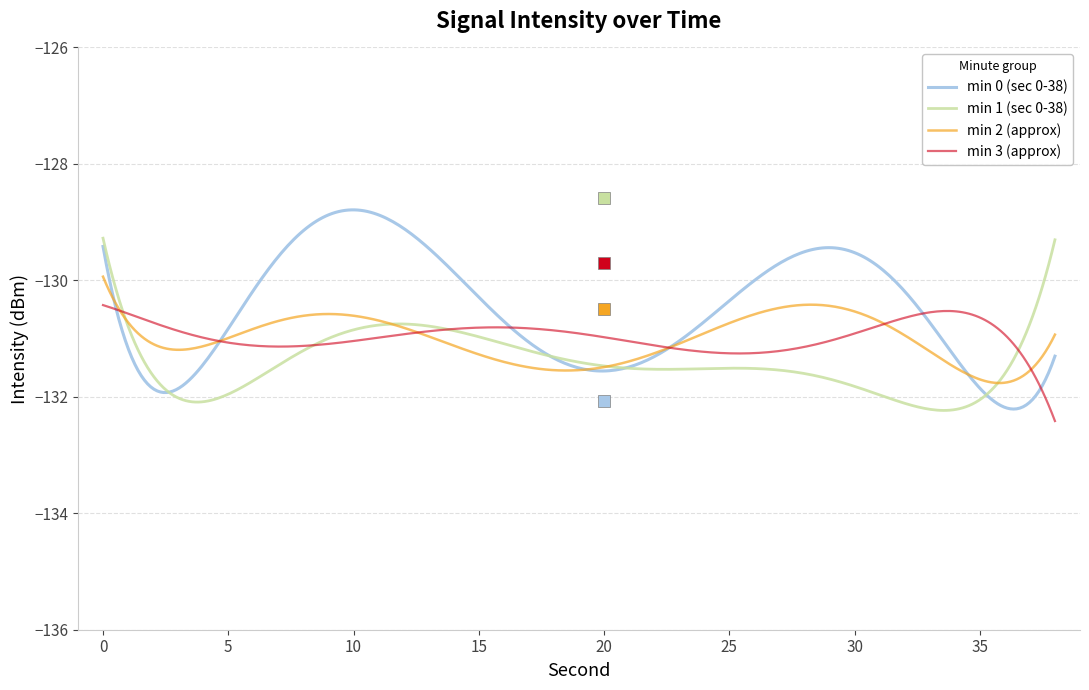

What is the maximum value for min 3 (approx)?

-130.4